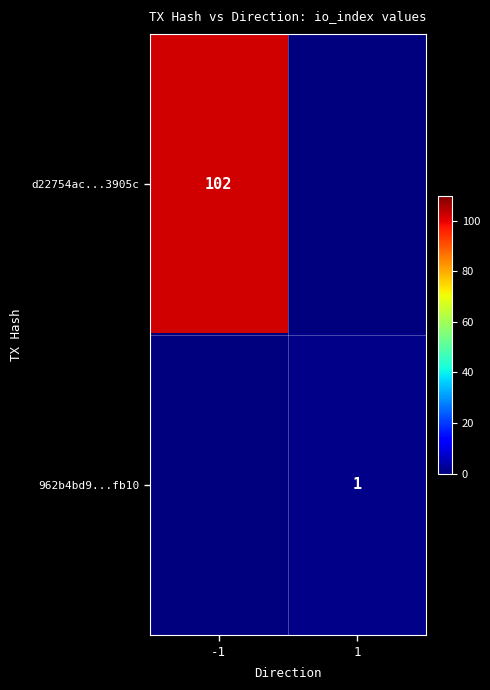

The d22754ac...3905c series shows 34 at -1. True or false?

False